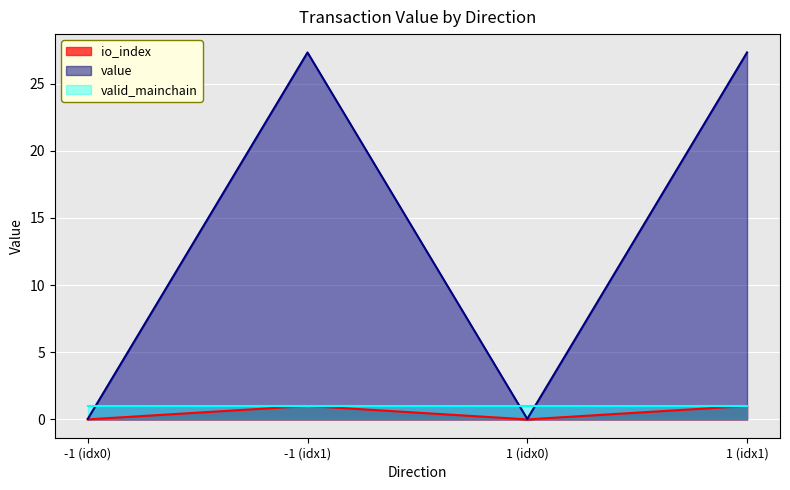

The value of value at 1 (idx1) is 12.7. True or false?

False